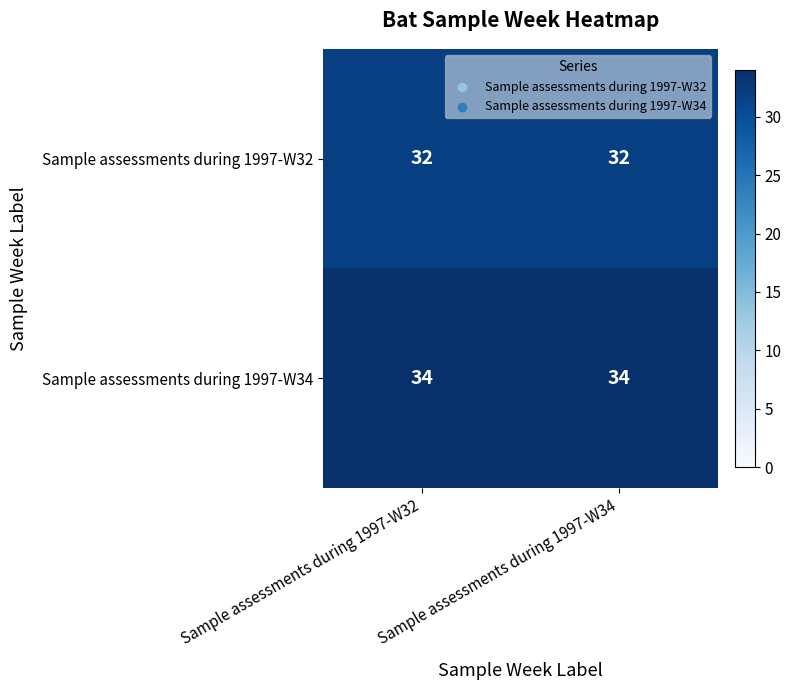

Rank the series at Sample assessments during 1997-W34 from highest to lowest value.

Sample assessments during 1997-W34, Sample assessments during 1997-W32